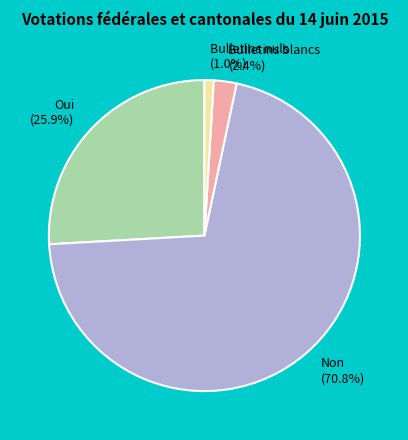

To the nearest percent, what is the difference between the largest and smallest slice percentages?

70%